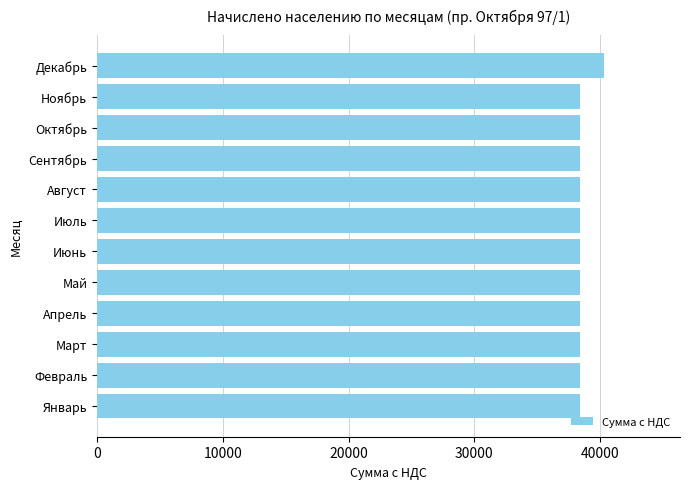

What is the sum of all values?

463028.2